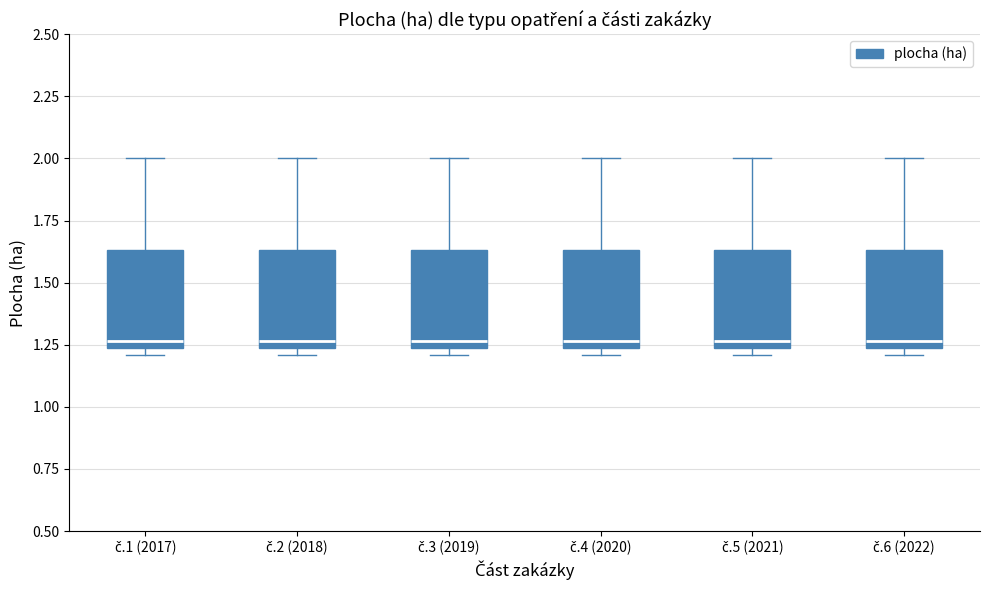

Reading left to right, read every box against the y-axis: the position of its median line, the range the box covers, and the ends of its whiskers. The values are not printed on the chart, so give them approximately, as read against the axis.

č.1 (2017): median 1.25 (just above the box's lower edge), box 1.25 to 1.65, whiskers 1.20 to 2.00
č.2 (2018): median 1.25 (just above the box's lower edge), box 1.25 to 1.65, whiskers 1.20 to 2.00
č.3 (2019): median 1.25 (just above the box's lower edge), box 1.25 to 1.65, whiskers 1.20 to 2.00
č.4 (2020): median 1.25 (just above the box's lower edge), box 1.25 to 1.65, whiskers 1.20 to 2.00
č.5 (2021): median 1.25 (just above the box's lower edge), box 1.25 to 1.65, whiskers 1.20 to 2.00
č.6 (2022): median 1.25 (just above the box's lower edge), box 1.25 to 1.65, whiskers 1.20 to 2.00